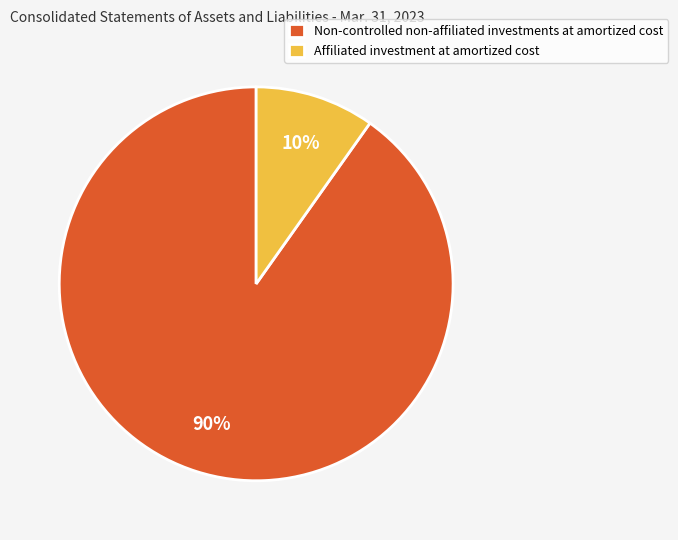

Which slice is the largest?

Non-controlled non-affiliated investments at amortized cost